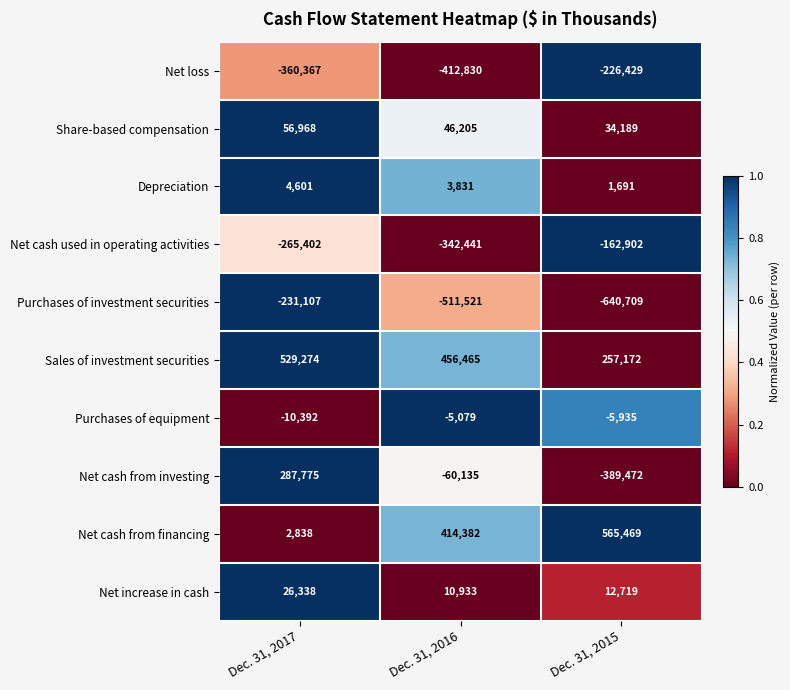

Rank the series by their maximum value, from highest to lowest.

Net cash from financing, Sales of investment securities, Net cash from investing, Share-based compensation, Net increase in cash, Depreciation, Purchases of equipment, Net cash used in operating activities, Net loss, Purchases of investment securities